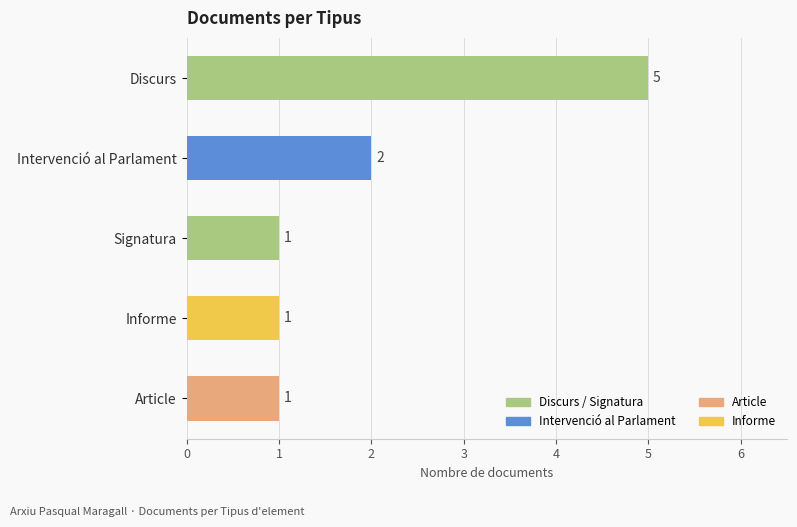

Which has a higher value, Informe or Discurs?

Discurs